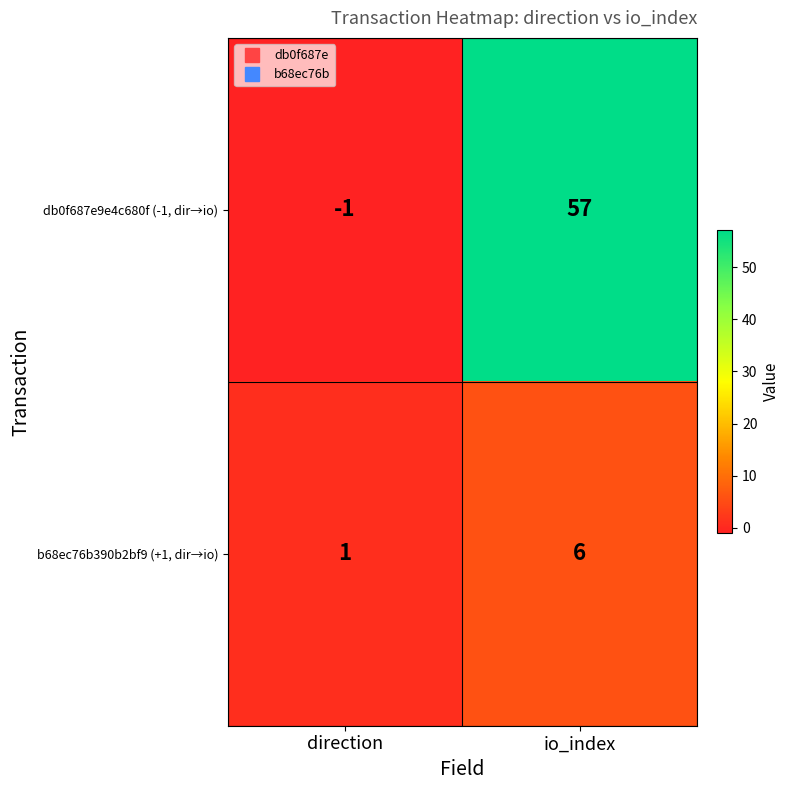

How many distinct data groups are displayed?

2